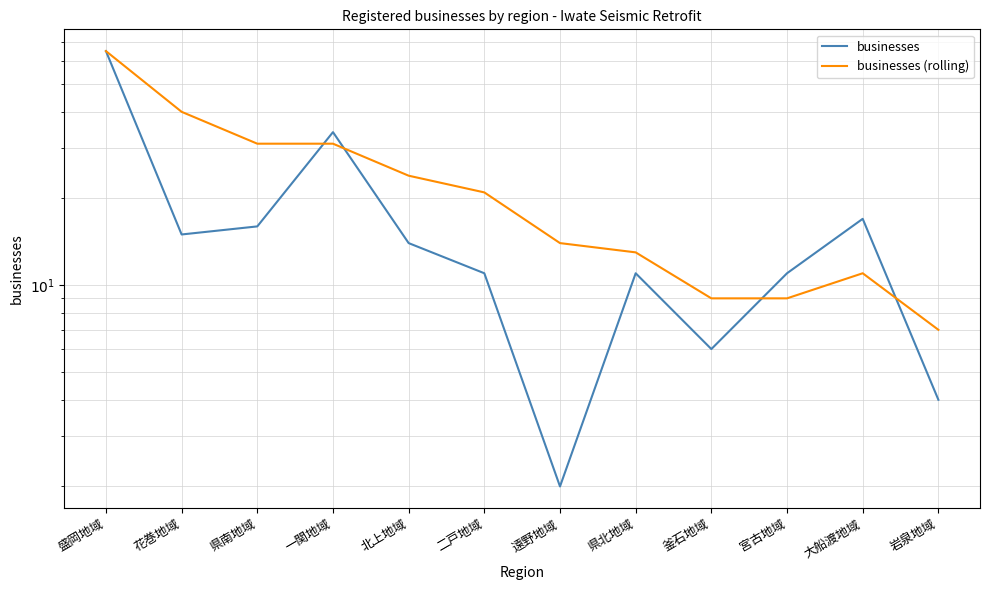

Reading right to left, transcribe all the data shown in this chart.

businesses: 4	17	11	6	11	2	11	14	34	16	15	65
businesses (rolling): 7	11	9	9	13	14	21	24	31	31	40	65